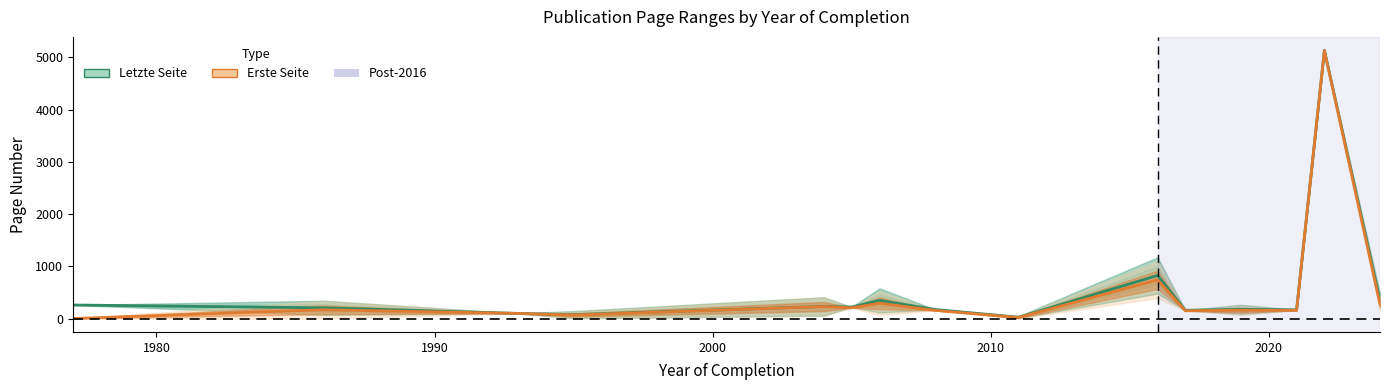

Does the chart have visible grid lines?

No